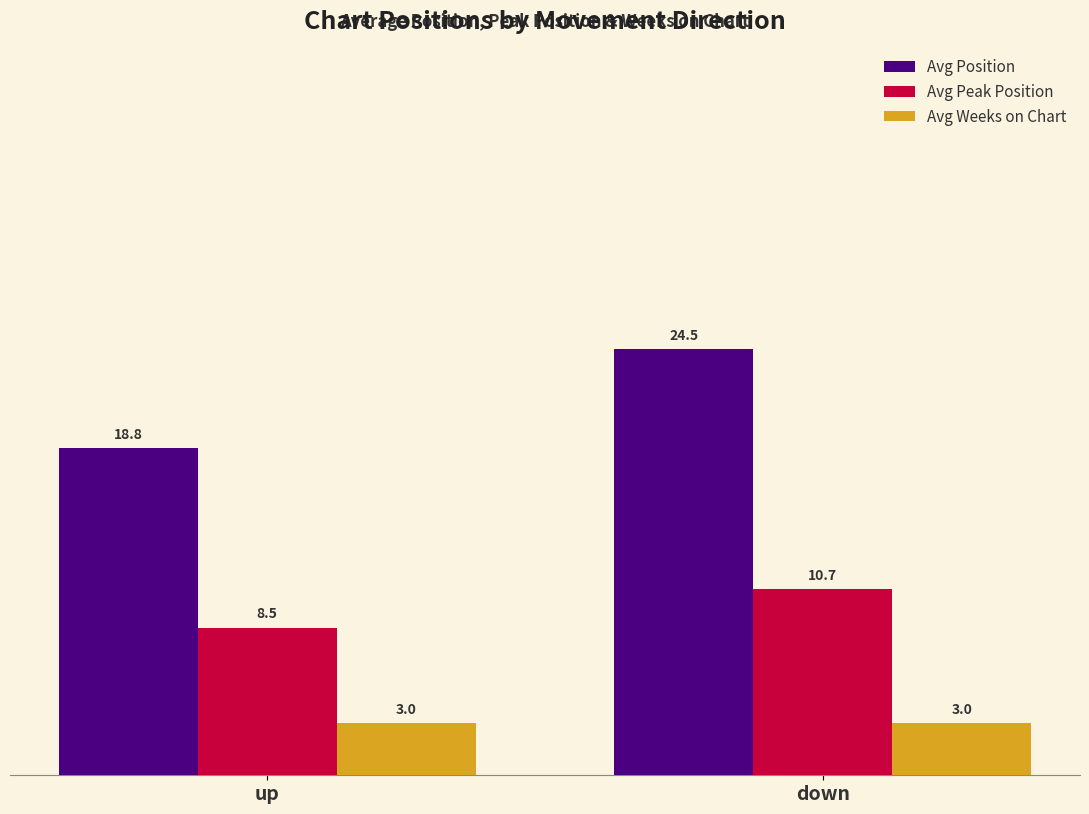

What is the total value across all series at down?

38.2